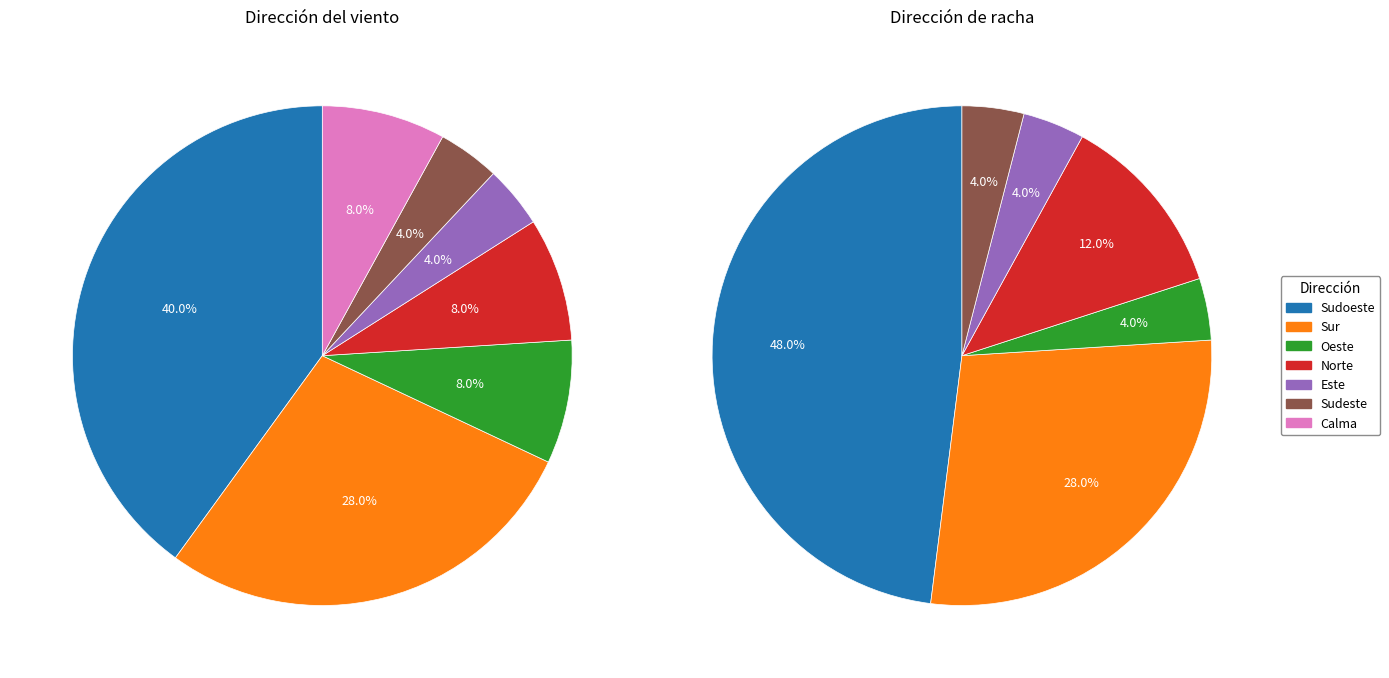

To the nearest percent, what is the combined percentage of Sudeste and Sudoeste?

44%